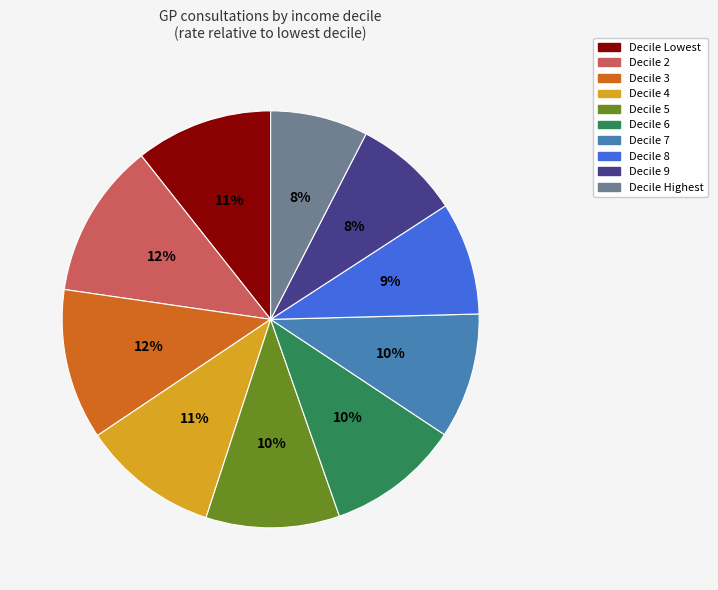

Is there any slice that represents more than half of the pie?

No